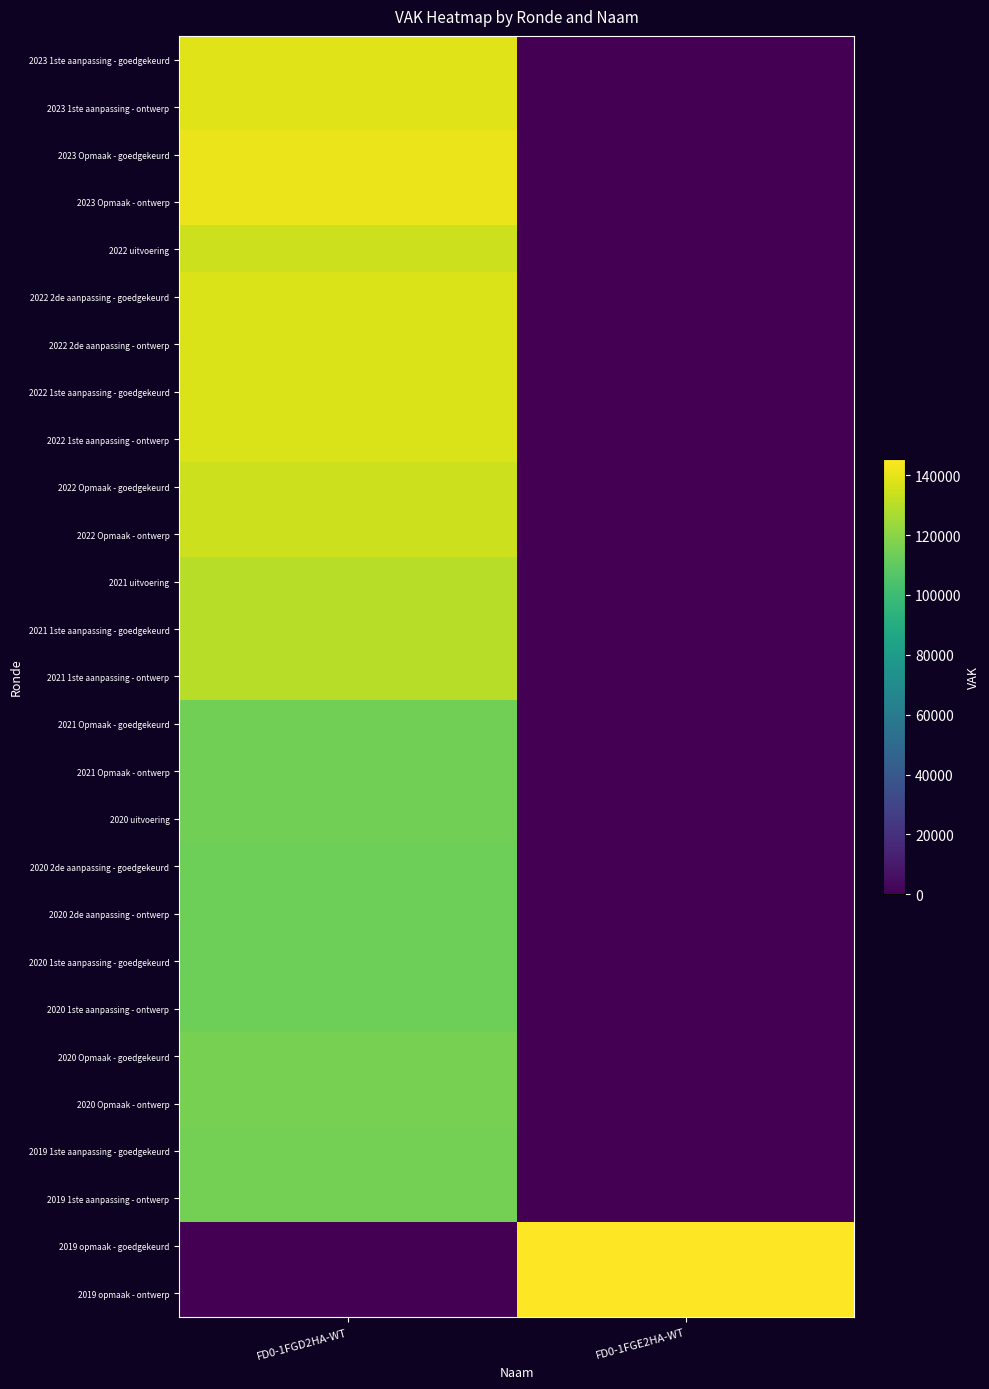

At which category is the sum across all series the highest?

FD0-1FGD2HA-WT